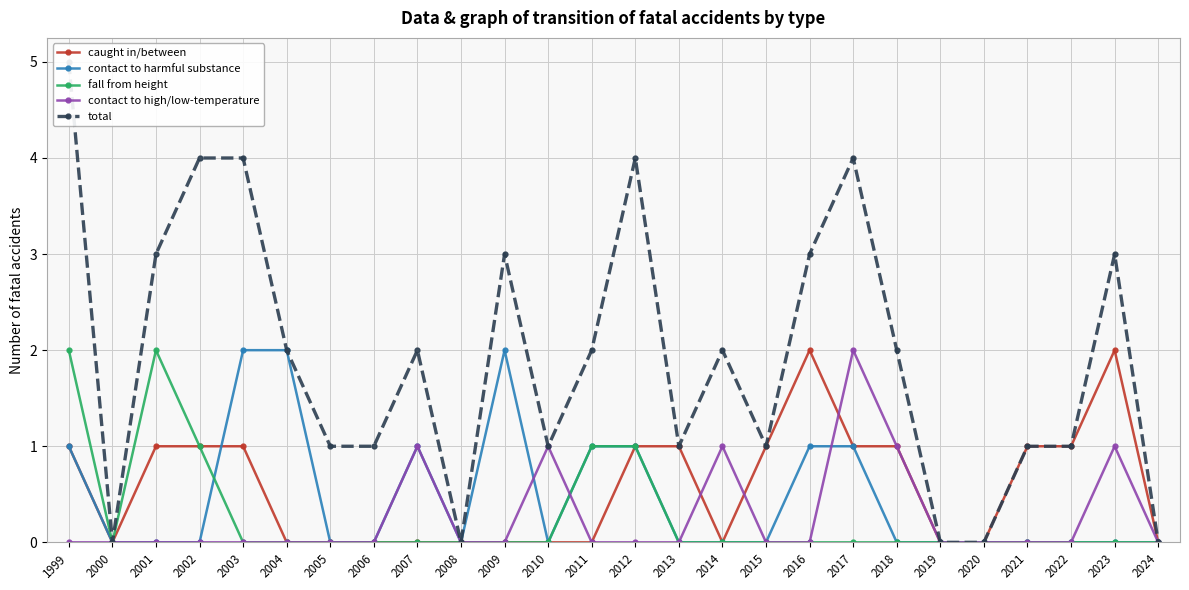

What is the maximum value shown in the chart?

5